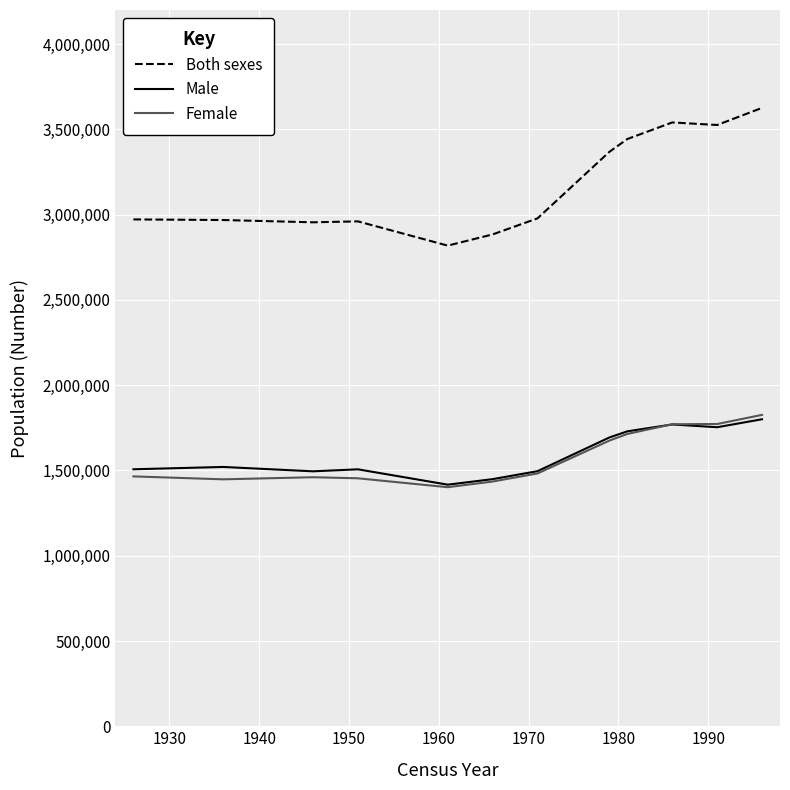

Does the chart display data point markers on the line(s)?

No